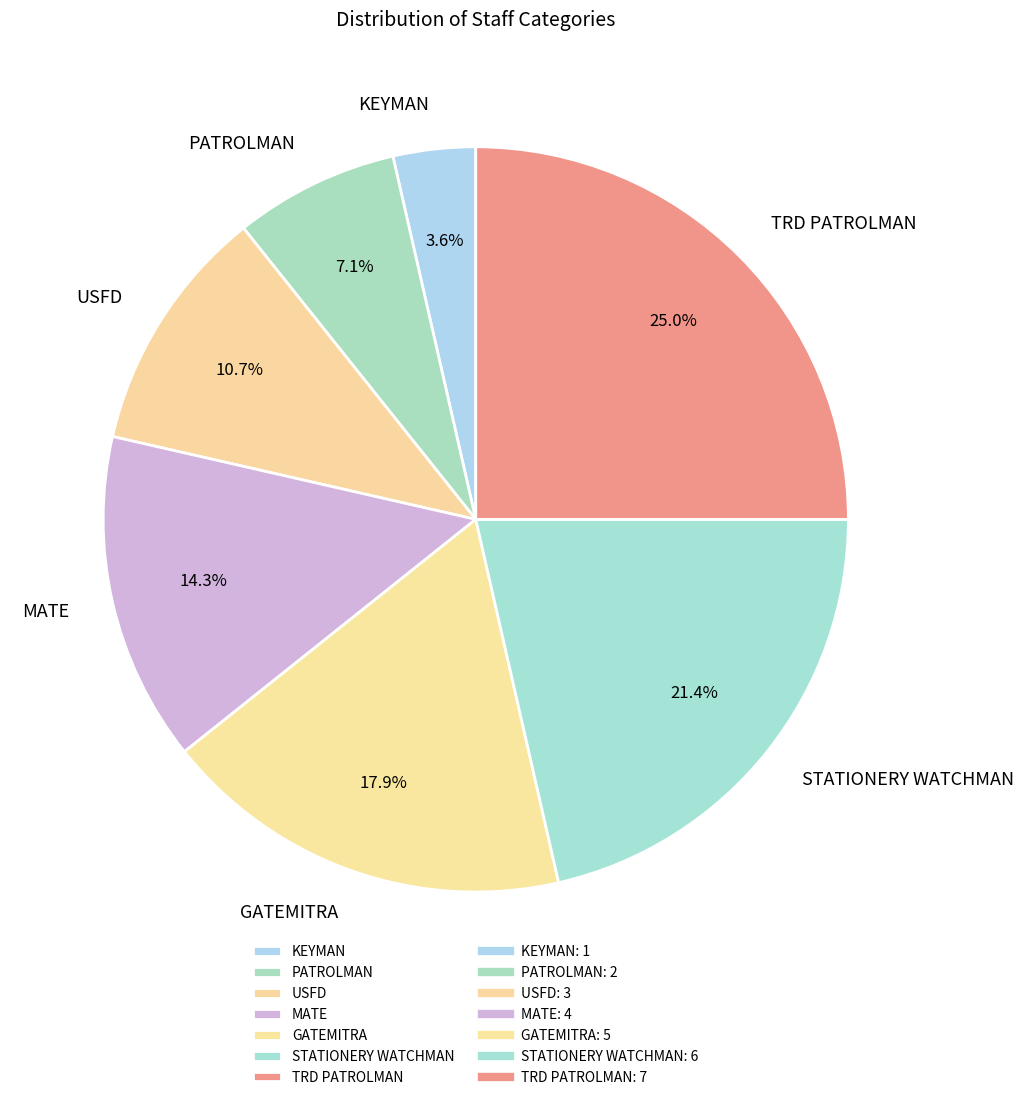

To the nearest percent, what percentage of the pie is GATEMITRA?

18%